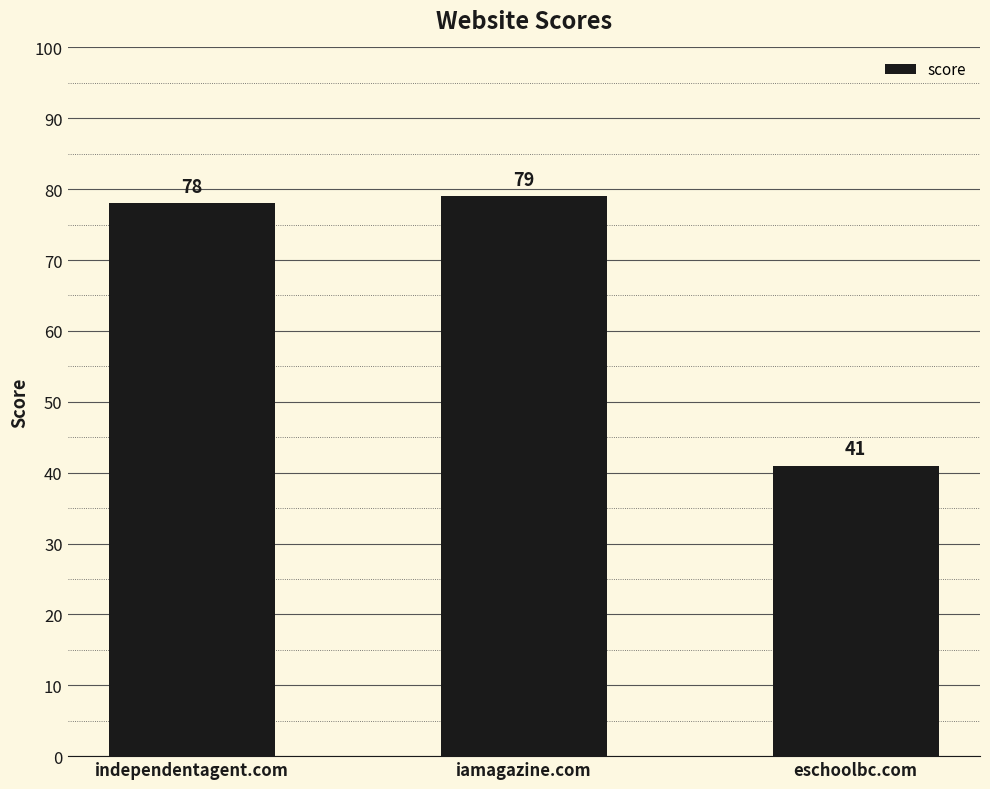

What is the value of the 2nd bar from the left?

79